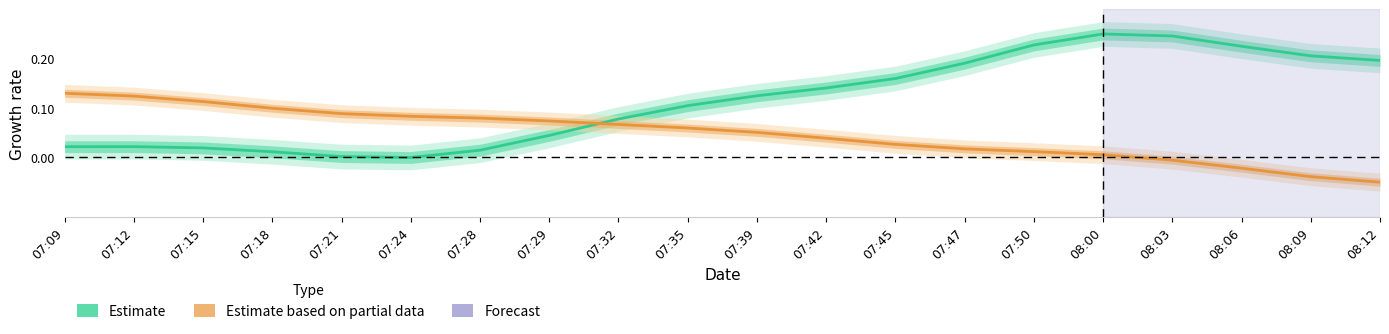

What is the sum of the Temperature (Partial) values at 08:03 and 07:32?

0.1